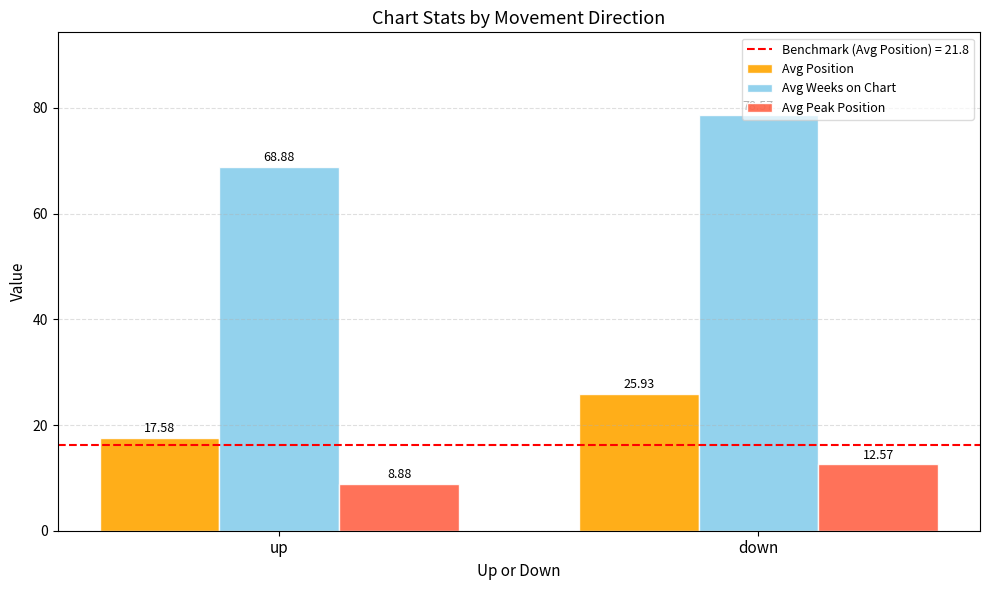

How many values in the Avg Peak Position series exceed 12?

1